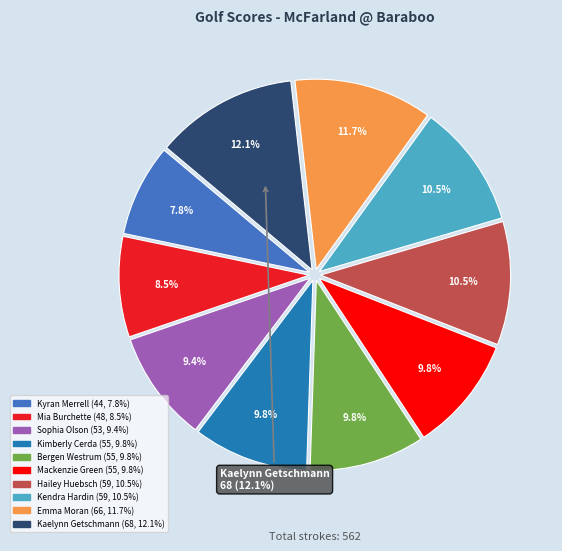

Count the number of slices in the pie.

10